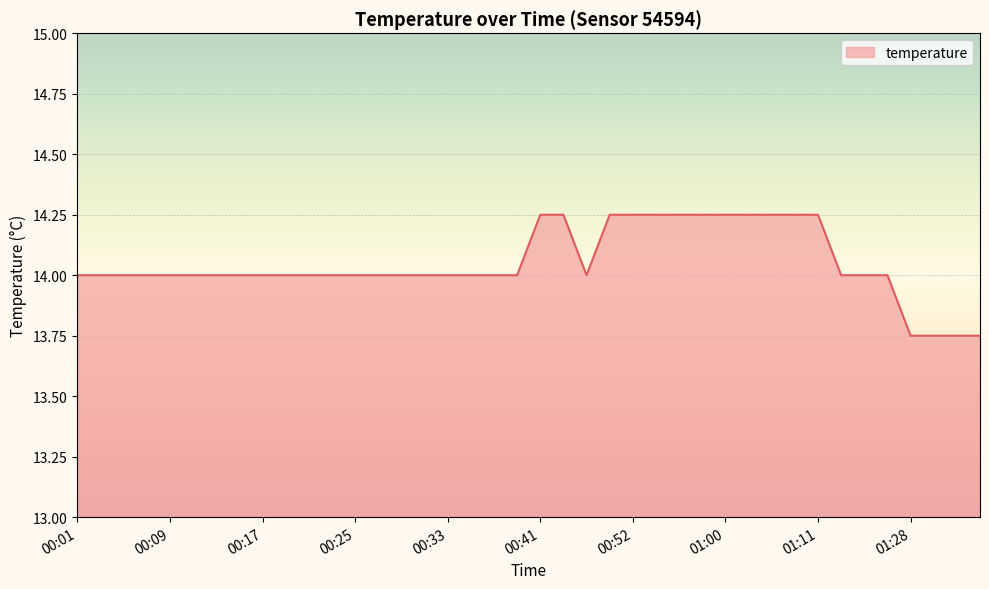

What is the difference between the maximum and minimum values?

0.5